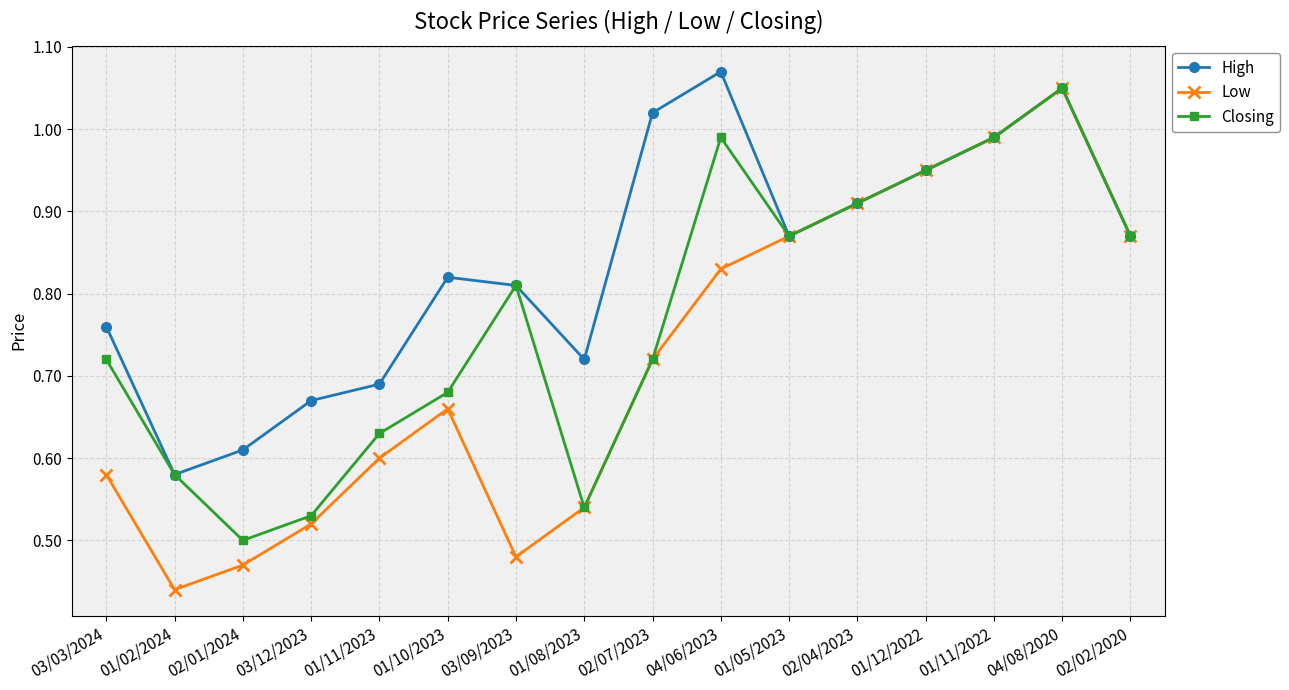

Is it true that Closing equals 0.5 at 02/02/2020?

False